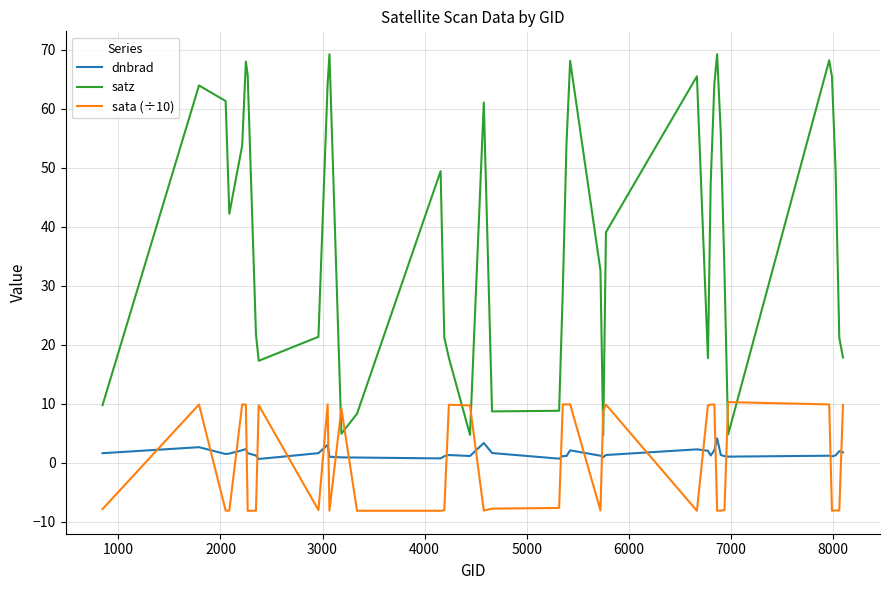

What is the highest value of the sata (÷10) series?

10.3